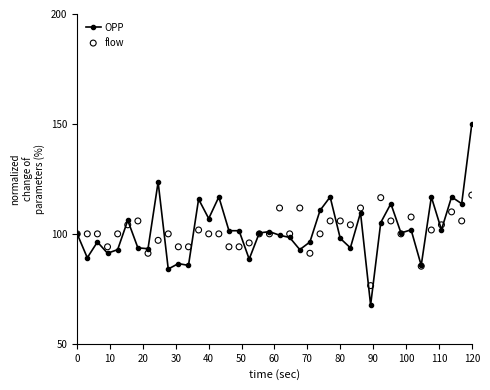

What is the maximum value for OPP?

150.0